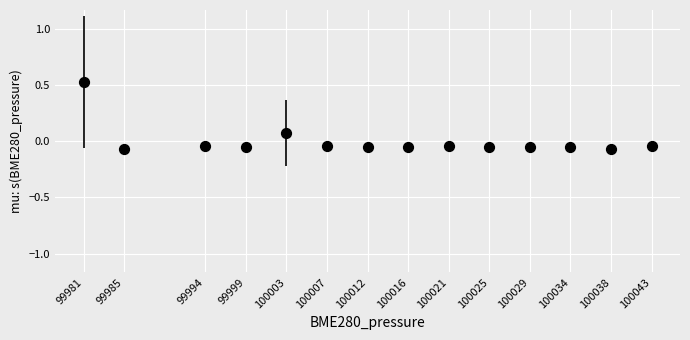

What is the range of Y values (max minus min)?

0.6